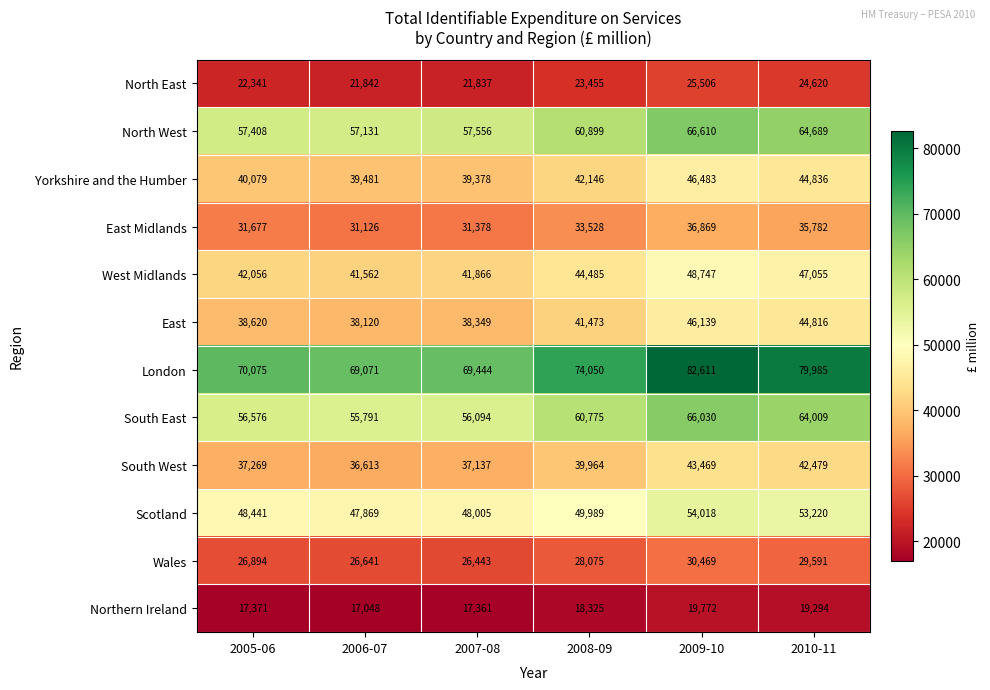

List the labels in order of Northern Ireland value, largest first.

2009-10, 2010-11, 2008-09, 2005-06, 2007-08, 2006-07